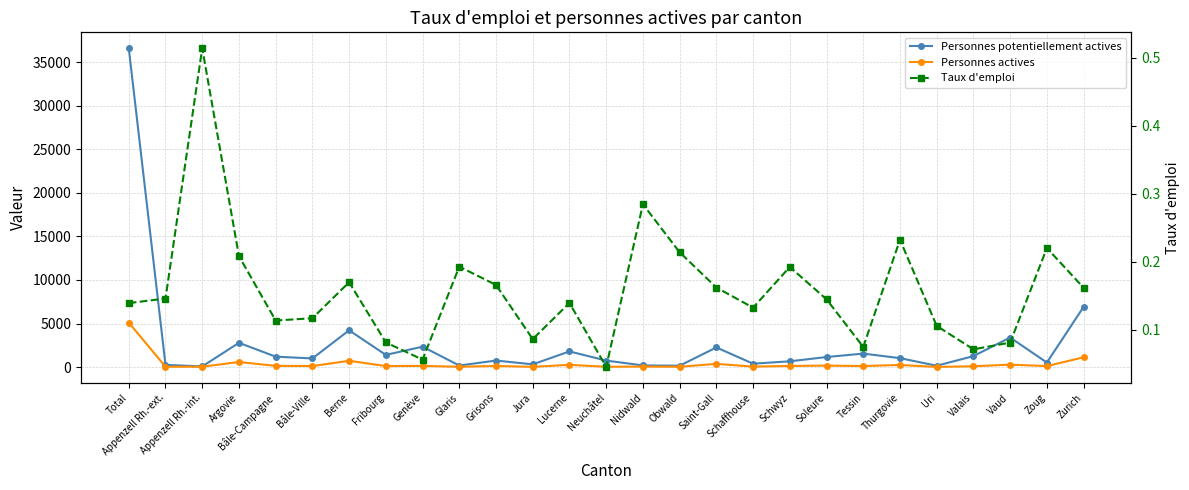

Reading left to right, what are all the values shown in this chart?

Personnes potentiellement actives: Total=36602.0	Appenzell Rh.-ext.=253.0	Appenzell Rh.-int.=70.0	Argovie=2785.0	Bâle-Campagne=1194.0	Bâle-Ville=989.0	Berne=4219.0	Fribourg=1395.0	Genève=2340.0	Glaris=176.0	Grisons=746.0	Jura=312.0	Lucerne=1795.0	Neuchâtel=744.0	Nidwald=186.0	Obwald=154.0	Saint-Gall=2253.0	Schaffhouse=384.0	Schwyz=659.0	Soleure=1151.0	Tessin=1545.0	Thurgovie=1023.0	Uri=151.0	Valais=1257.0	Vaud=3389.0	Zoug=517.0	Zurich=6911.0
Personnes actives: Total=5107.0	Appenzell Rh.-ext.=37.0	Appenzell Rh.-int.=36.0	Argovie=581.0	Bâle-Campagne=136.0	Bâle-Ville=116.0	Berne=718.0	Fribourg=114.0	Genève=132.0	Glaris=34.0	Grisons=124.0	Jura=27.0	Lucerne=251.0	Neuchâtel=34.0	Nidwald=53.0	Obwald=33.0	Saint-Gall=366.0	Schaffhouse=51.0	Schwyz=127.0	Soleure=167.0	Tessin=116.0	Thurgovie=238.0	Uri=16.0	Valais=90.0	Vaud=276.0	Zoug=114.0	Zurich=1120.0
Taux d'emploi: Total=0.1	Appenzell Rh.-ext.=0.1	Appenzell Rh.-int.=0.5	Argovie=0.2	Bâle-Campagne=0.1	Bâle-Ville=0.1	Berne=0.2	Fribourg=0.1	Genève=0.1	Glaris=0.2	Grisons=0.2	Jura=0.1	Lucerne=0.1	Neuchâtel=0.0	Nidwald=0.3	Obwald=0.2	Saint-Gall=0.2	Schaffhouse=0.1	Schwyz=0.2	Soleure=0.1	Tessin=0.1	Thurgovie=0.2	Uri=0.1	Valais=0.1	Vaud=0.1	Zoug=0.2	Zurich=0.2